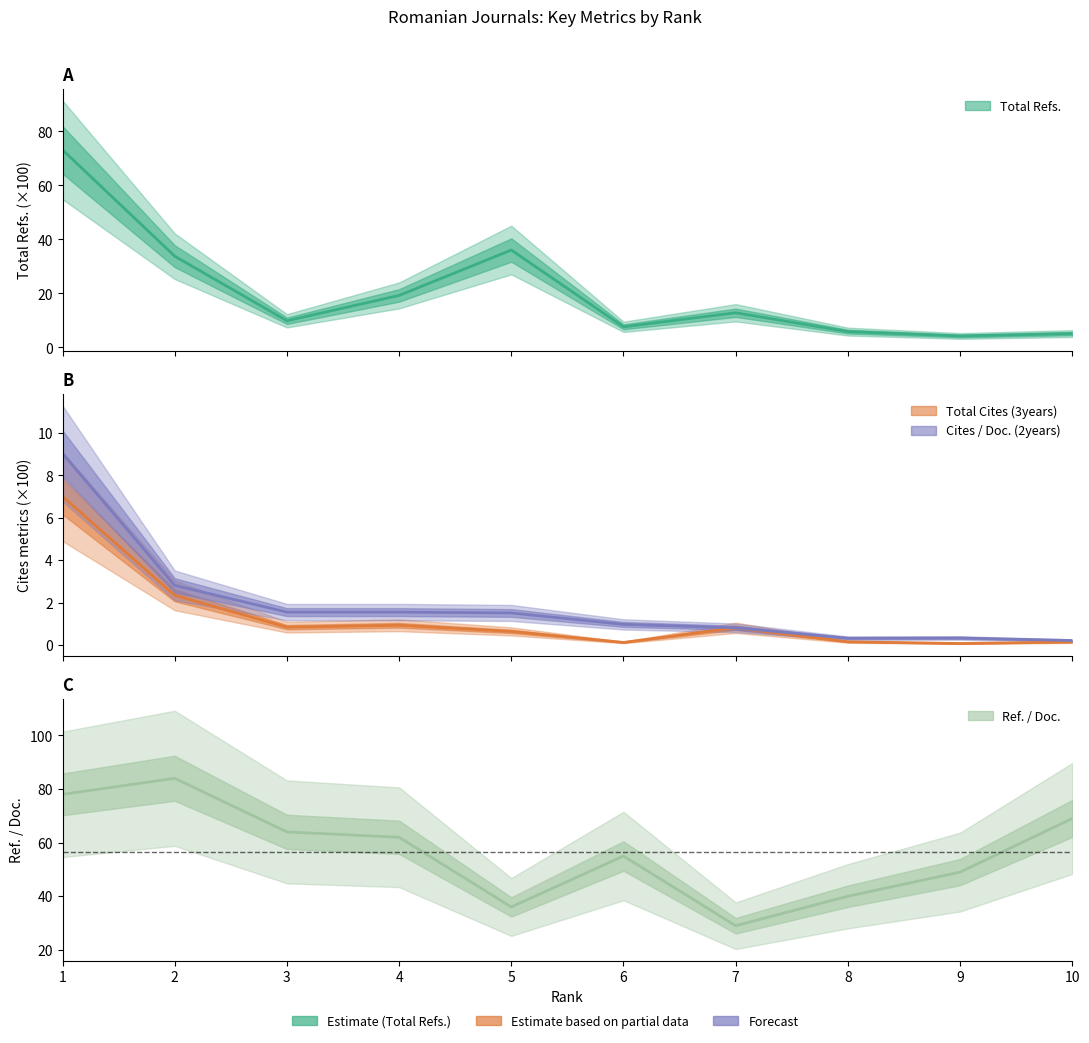

True or false: Ref. / Doc. has more than 0 interior local peaks.

True